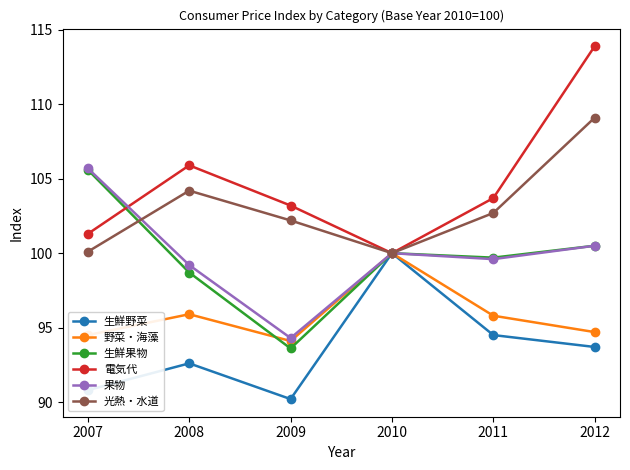

The value of 野菜・海藻 at 2007 is 94.5. True or false?

True